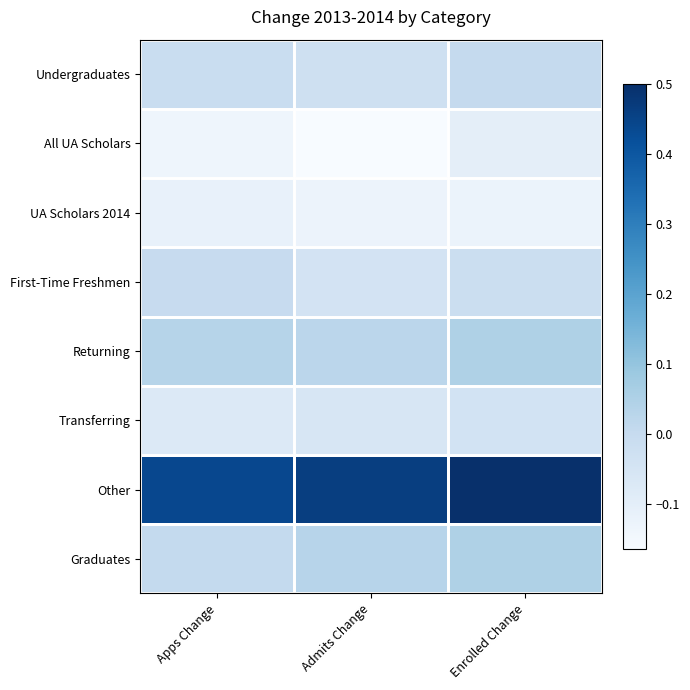

At Apps Change, list the series in order from largest to smallest.

Other, Returning, Graduates, First-Time Freshmen, Undergraduates, Transferring, UA Scholars 2014, All UA Scholars